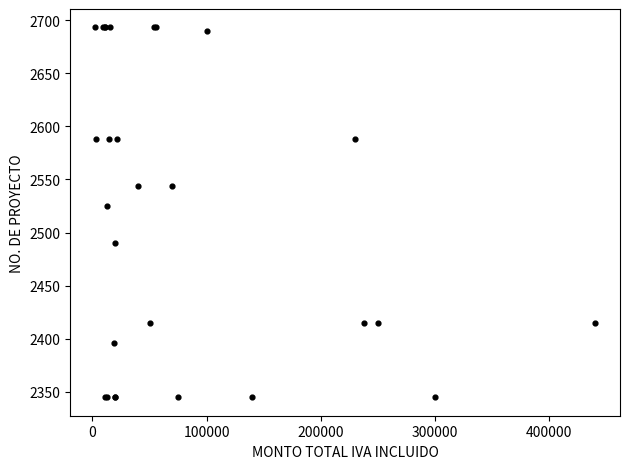

What Y value in the scatter plot is closest to 2519?

2525